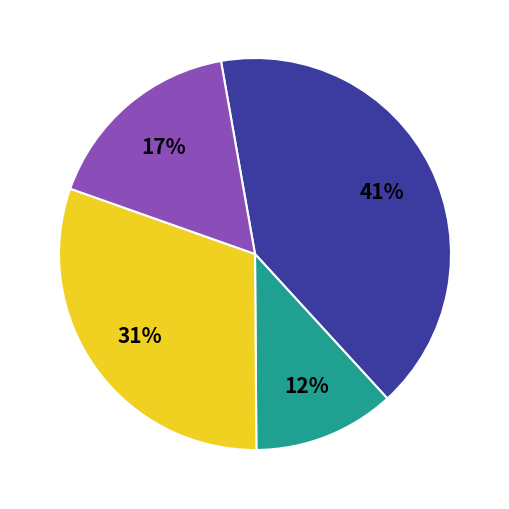

Does any single category account for the majority?

No